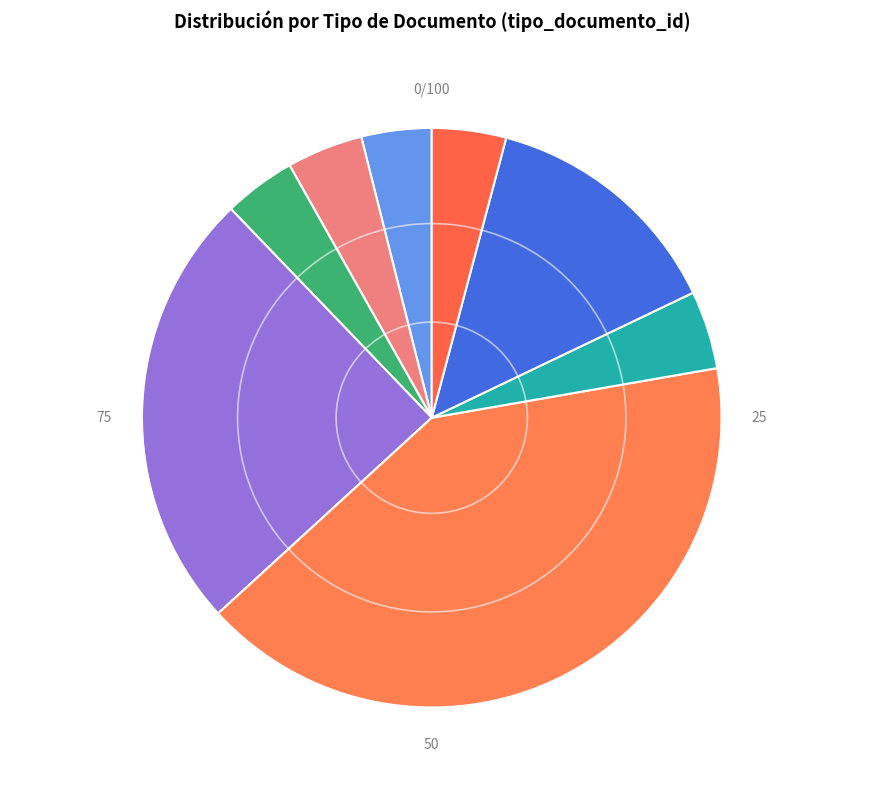

Count the number of slices in the pie.

8